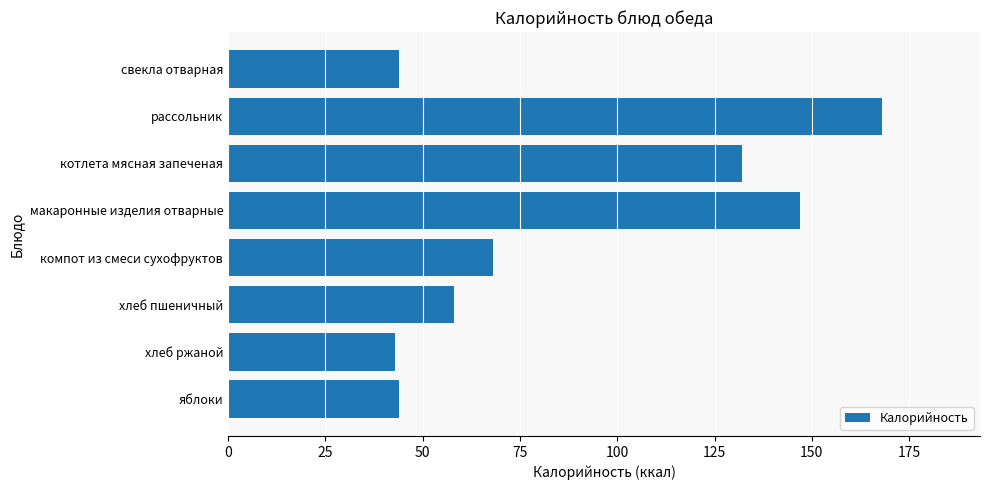

What is the minimum value shown in the chart?

43